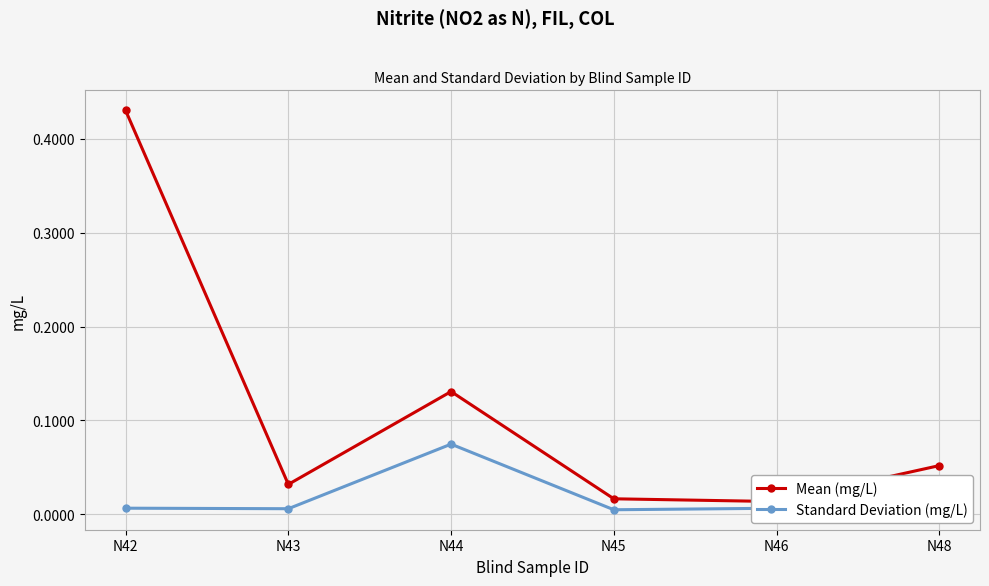

The Mean (mg/L) series shows 0.1 at N48. True or false?

True